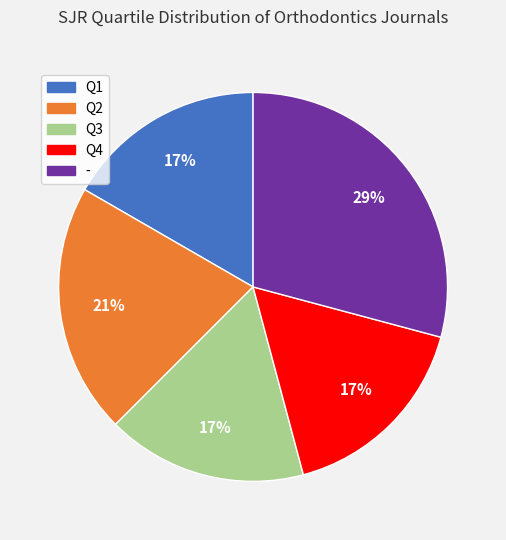

Between Q3 and -, which is larger?

-